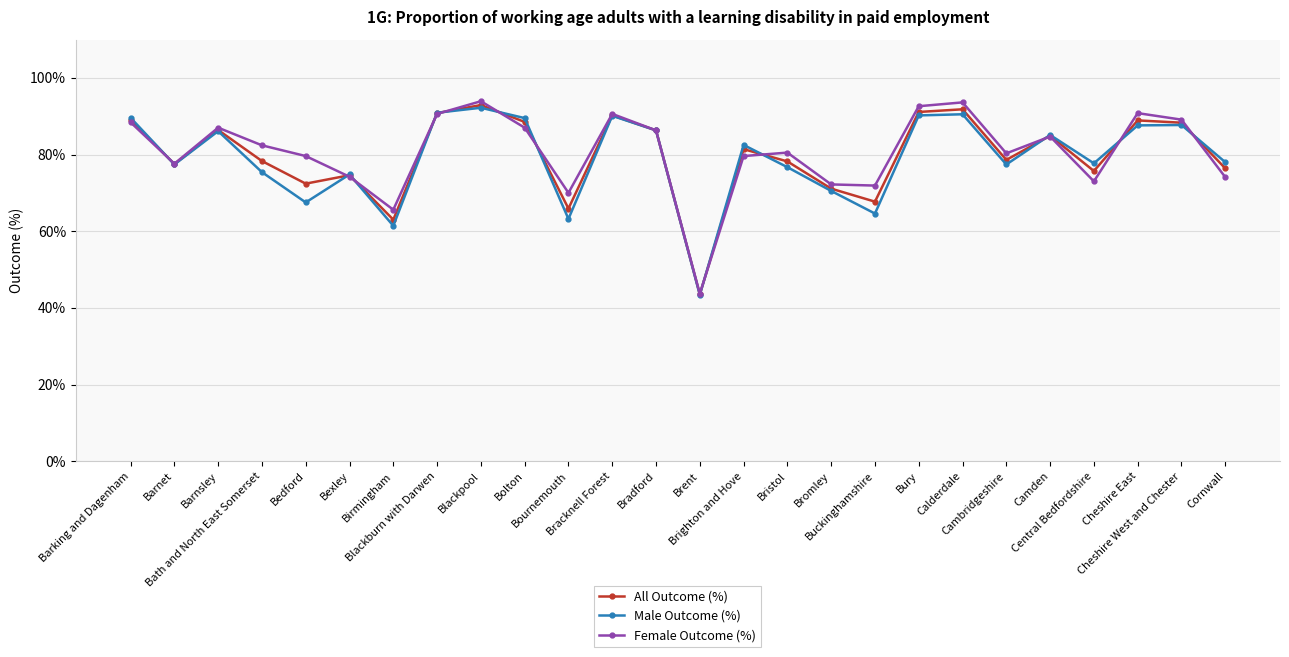

Rank the series at Bedford from lowest to highest value.

Male Outcome (%), All Outcome (%), Female Outcome (%)